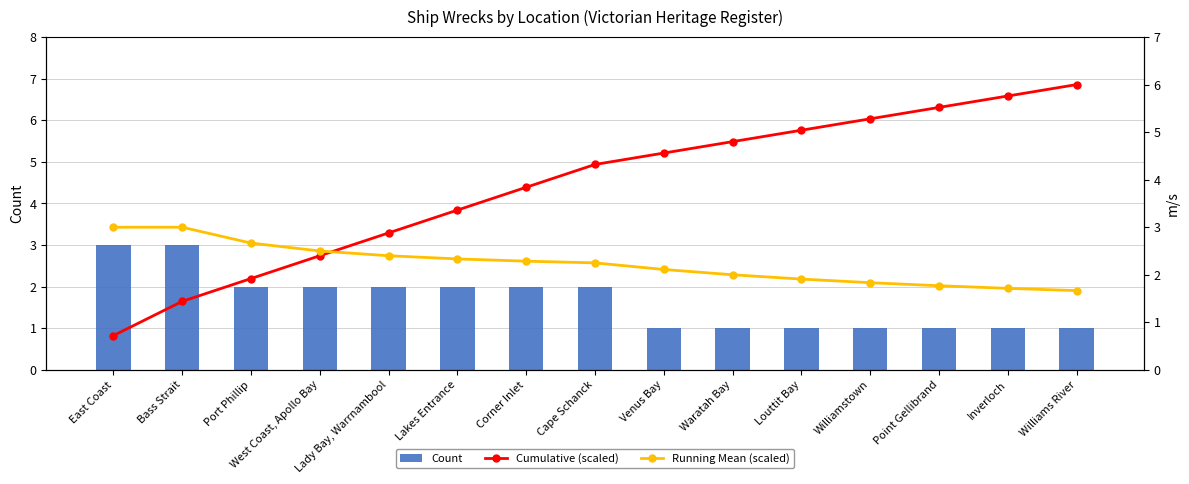

How many groups of bars are there?

15